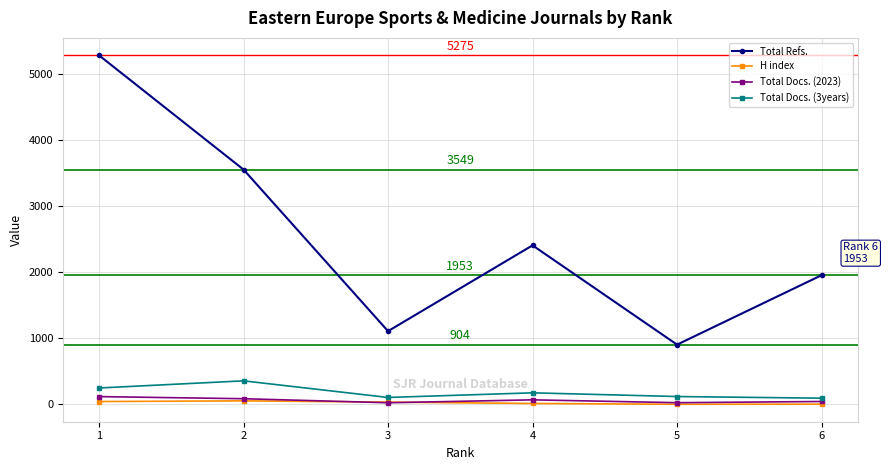

What is the approximate value of Total Docs. (2023) at 1?

119